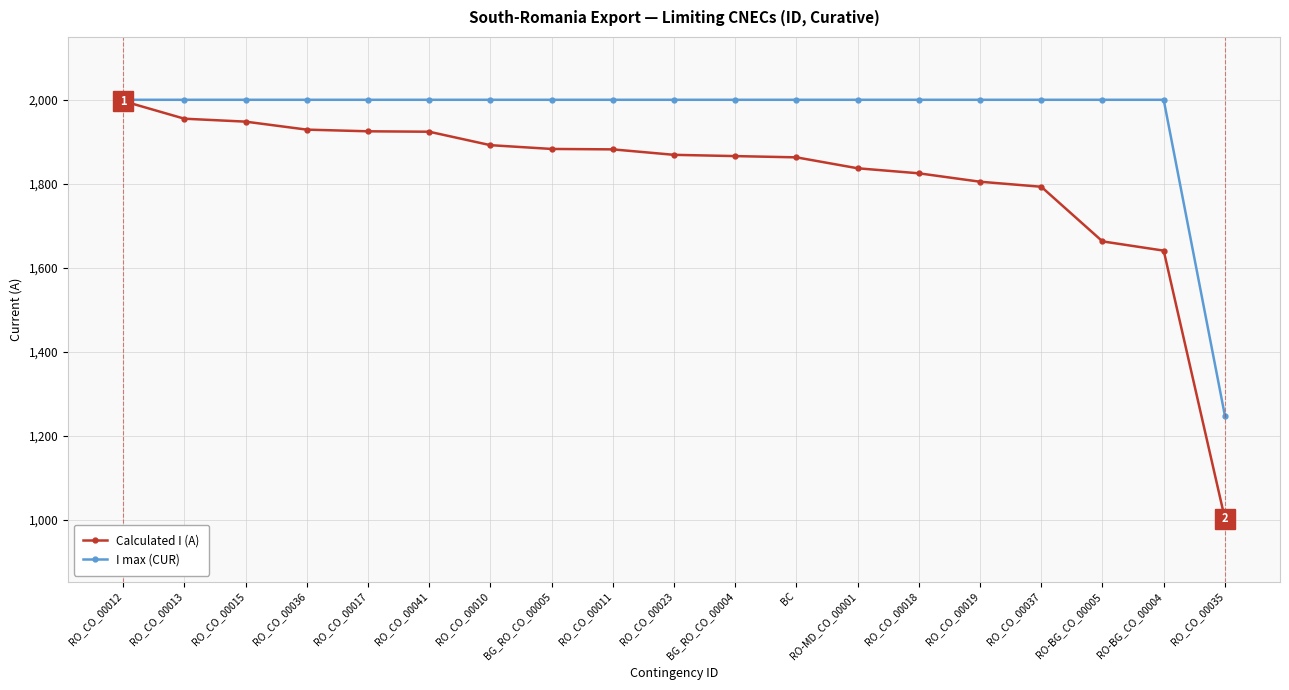

What is the label of the 17th point from the left?

RO-BG_CO_00005